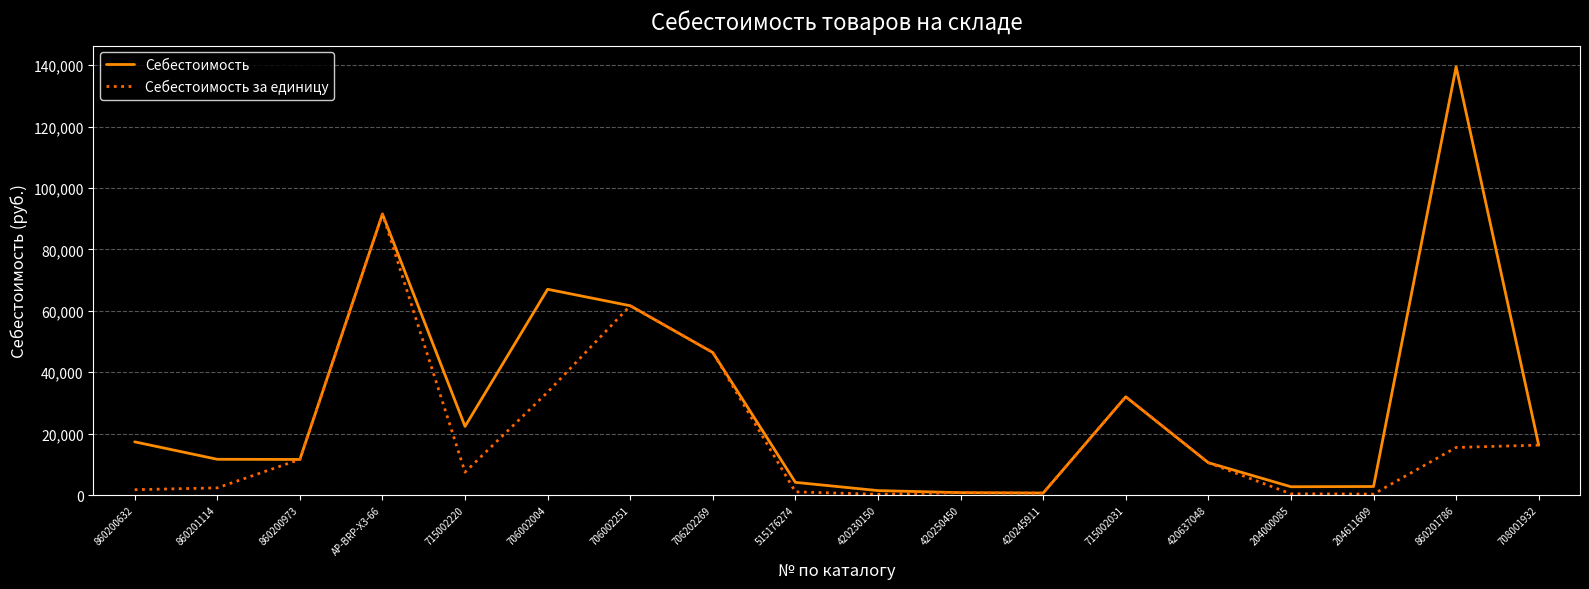

The Себестоимость series shows 11586.0 at 860200973. True or false?

True